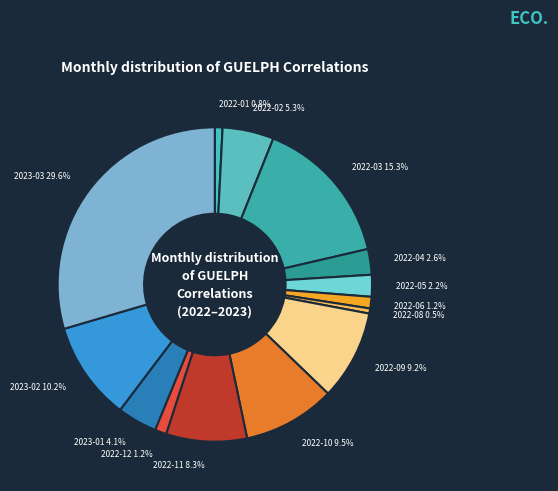

What is the ratio of the value at 2023-02 to the value at 2023-01?

2.5